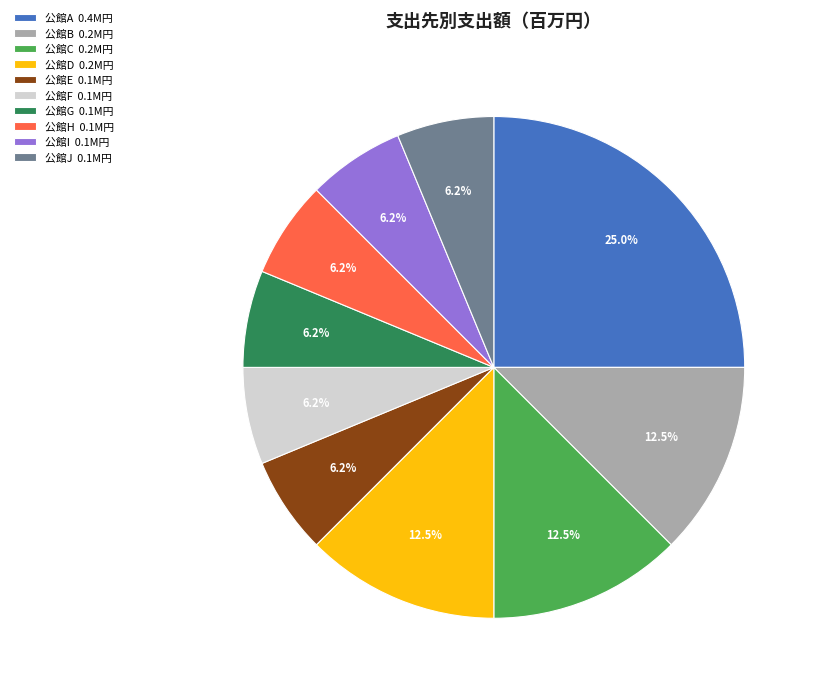

Does 公館I represent more than half of the total?

No